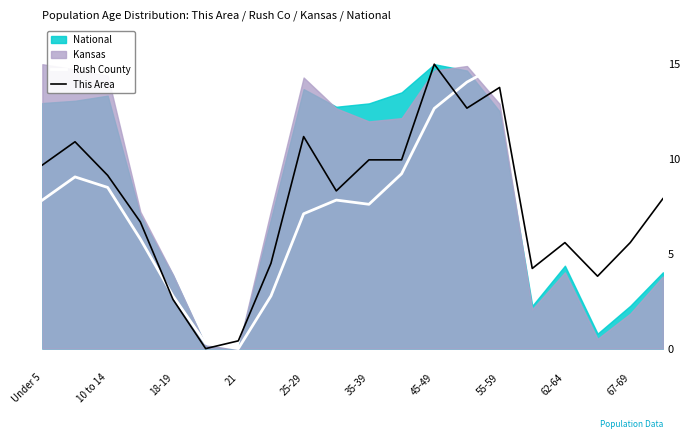

How many intersections are there between Rush County and This Area?

6